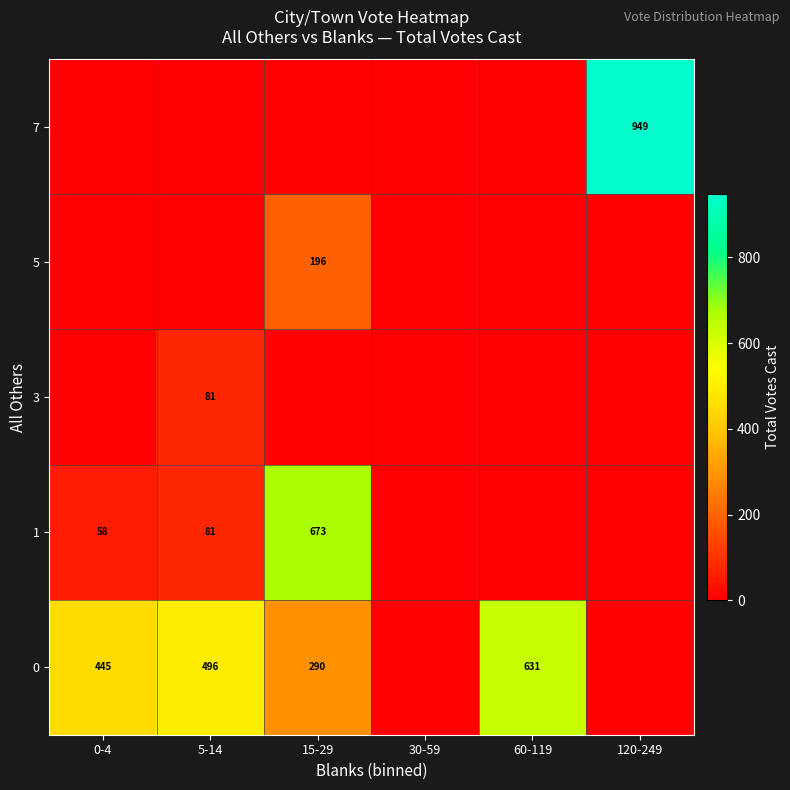

Is it true that 0 equals 631 at 60-119?

True